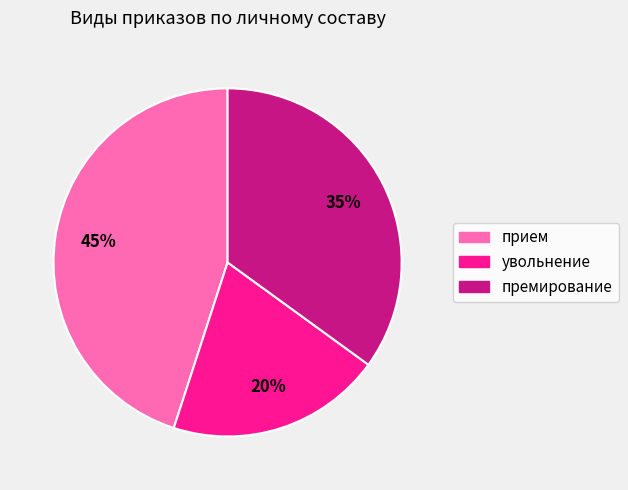

Which slice is the largest?

прием